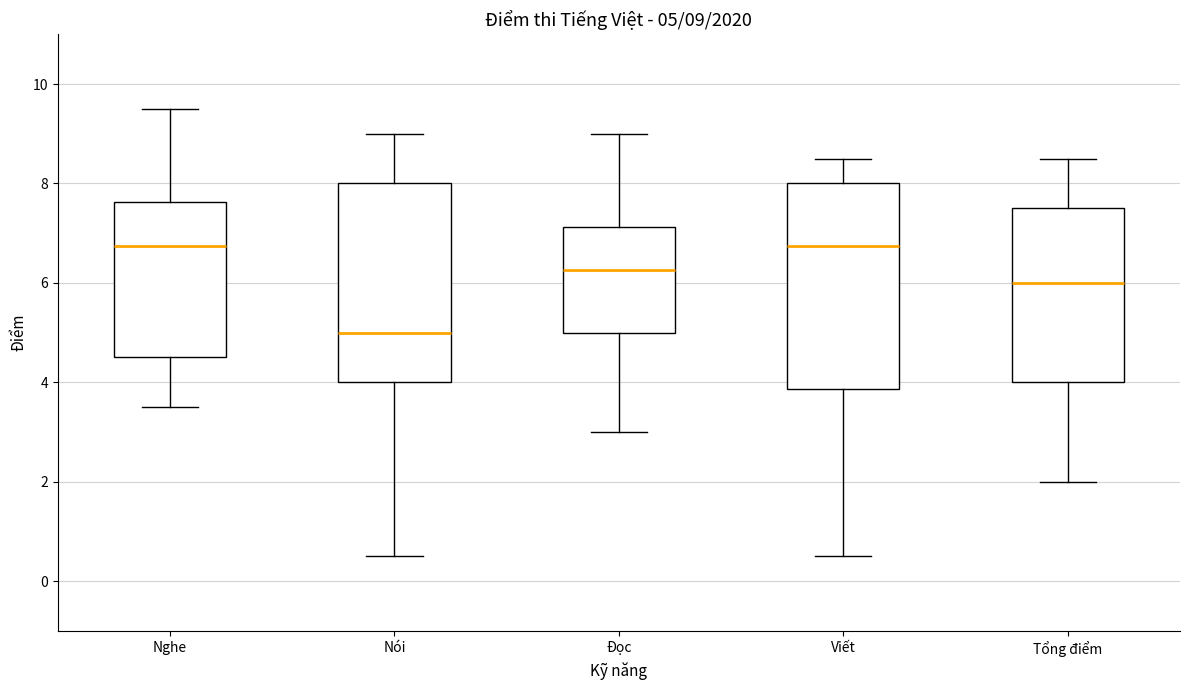

Which box has the lowest median line?

Nói